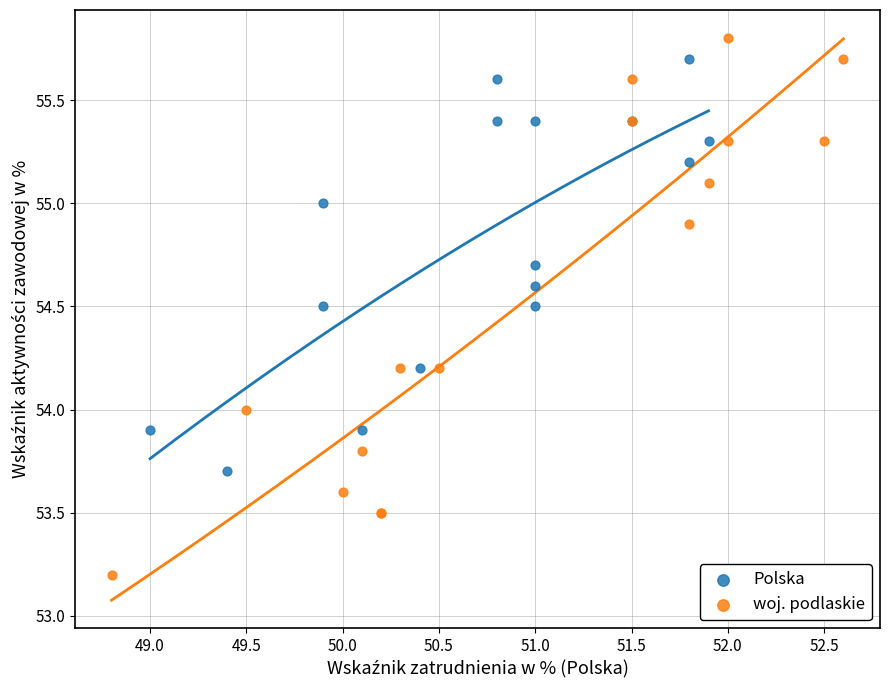

Which series has the largest Y range (max minus min)?

woj. podlaskie